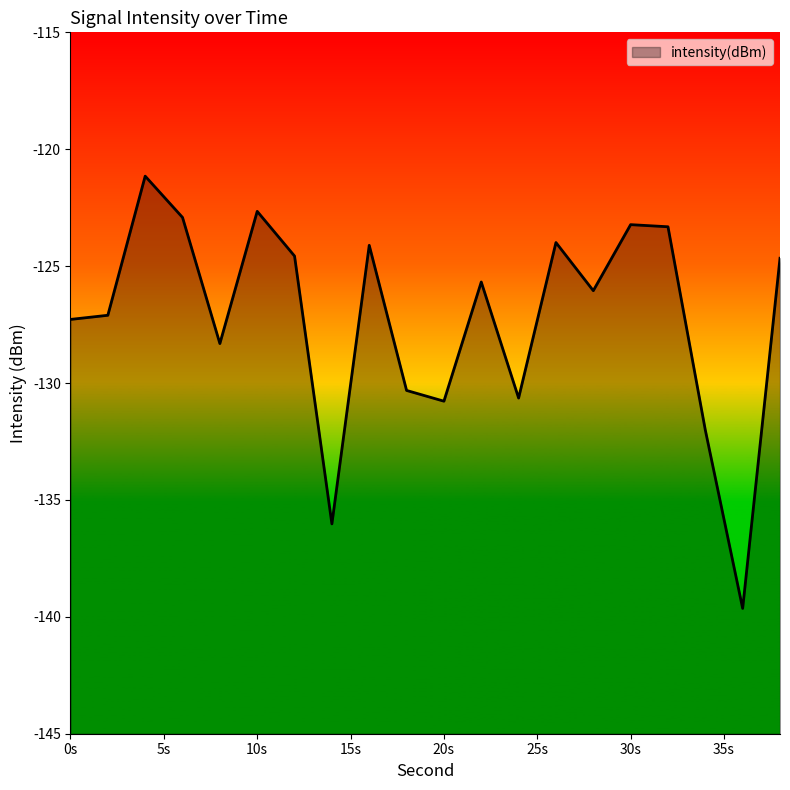

Where is the first local maximum?

4